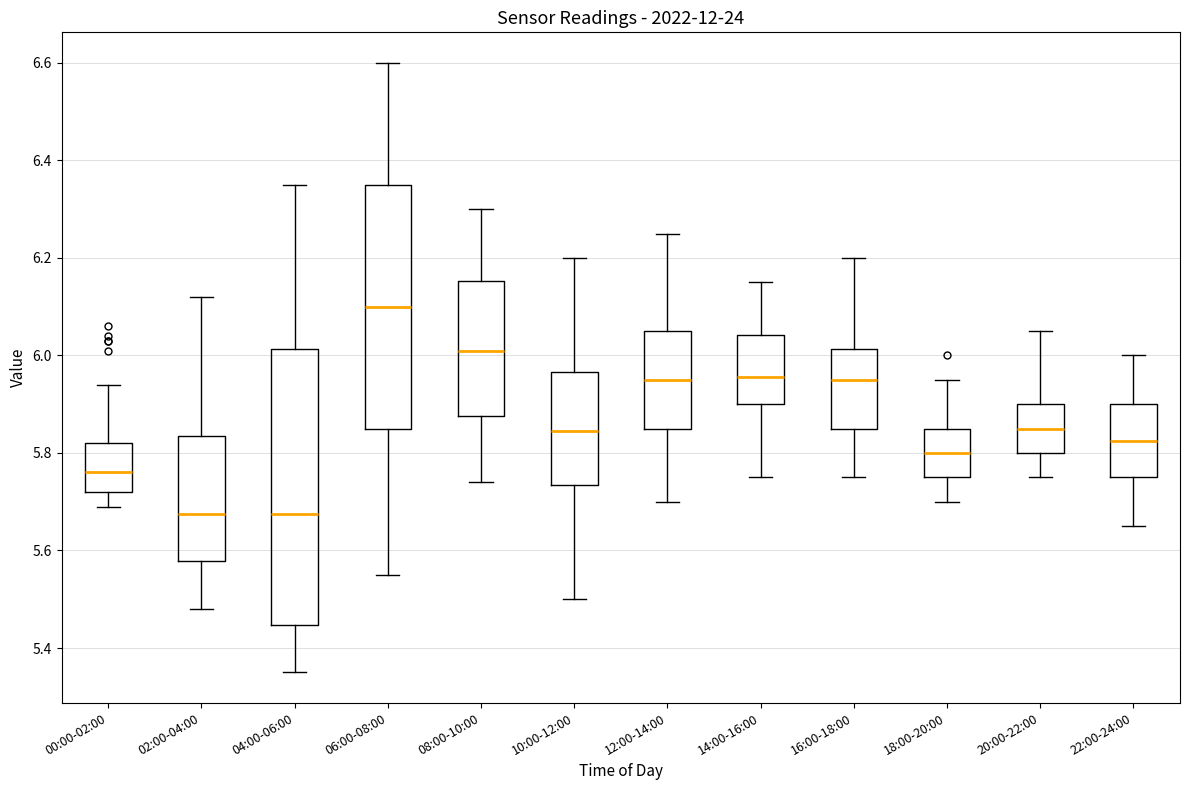

Reading left to right, transcribe this box plot: for each box, give where its median line is, the range the box spans, and where its two whiskers end, as read against the y-axis. The values are not printed on the chart, so give them approximately, as read against the axis.

00:00-02:00: median 5.76, box 5.72 to 5.82, whiskers 5.70 to 5.94
02:00-04:00: median 5.68, box 5.58 to 5.84, whiskers 5.48 to 6.12
04:00-06:00: median 5.68, box 5.44 to 6.02, whiskers 5.36 to 6.36
06:00-08:00: median 6.10, box 5.86 to 6.36, whiskers 5.56 to 6.60
08:00-10:00: median 6.02, box 5.88 to 6.16, whiskers 5.74 to 6.30
10:00-12:00: median 5.84, box 5.74 to 5.96, whiskers 5.50 to 6.20
12:00-14:00: median 5.96, box 5.86 to 6.06, whiskers 5.70 to 6.26
14:00-16:00: median 5.96, box 5.90 to 6.04, whiskers 5.76 to 6.16
16:00-18:00: median 5.96, box 5.86 to 6.02, whiskers 5.76 to 6.20
18:00-20:00: median 5.80, box 5.76 to 5.86, whiskers 5.70 to 5.96
20:00-22:00: median 5.86, box 5.80 to 5.90, whiskers 5.76 to 6.06
22:00-24:00: median 5.82, box 5.76 to 5.90, whiskers 5.66 to 6.00